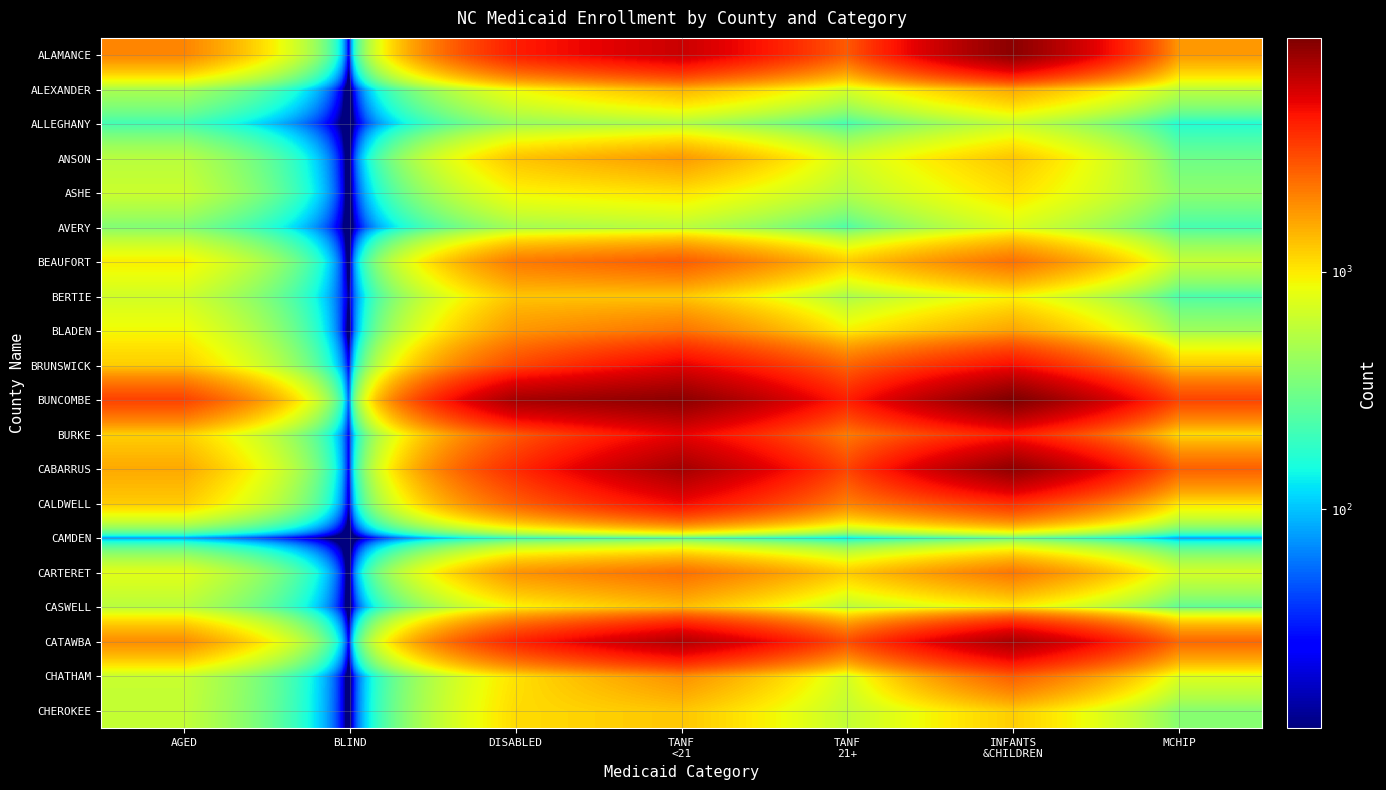

Reading left to right, what are all the values shown in this chart?

ALAMANCE: AGED=2061	BLIND=20	DISABLED=4284	TANF
<21=6230	TANF
21+=2768	INFANTS
&CHILDREN=8951	MCHIP=1797
ALEXANDER: AGED=499	BLIND=0	DISABLED=890	TANF
<21=1484	TANF
21+=712	INFANTS
&CHILDREN=1600	MCHIP=585
ALLEGHANY: AGED=214	BLIND=0	DISABLED=420	TANF
<21=510	TANF
21+=219	INFANTS
&CHILDREN=606	MCHIP=163
ANSON: AGED=556	BLIND=0	DISABLED=1308	TANF
<21=1771	TANF
21+=688	INFANTS
&CHILDREN=1297	MCHIP=302
ASHE: AGED=643	BLIND=0	DISABLED=917	TANF
<21=1055	TANF
21+=539	INFANTS
&CHILDREN=1073	MCHIP=390
AVERY: AGED=358	BLIND=0	DISABLED=470	TANF
<21=566	TANF
21+=235	INFANTS
&CHILDREN=723	MCHIP=219
BEAUFORT: AGED=966	BLIND=0	DISABLED=2211	TANF
<21=2743	TANF
21+=1238	INFANTS
&CHILDREN=2364	MCHIP=613
BERTIE: AGED=670	BLIND=12	DISABLED=1299	TANF
<21=1270	TANF
21+=493	INFANTS
&CHILDREN=925	MCHIP=230
BLADEN: AGED=900	BLIND=0	DISABLED=1804	TANF
<21=2324	TANF
21+=951	INFANTS
&CHILDREN=1640	MCHIP=452
BRUNSWICK: AGED=1225	BLIND=24	DISABLED=3137	TANF
<21=5277	TANF
21+=2566	INFANTS
&CHILDREN=4738	MCHIP=1253
BUNCOMBE: AGED=3311	BLIND=45	DISABLED=7677	TANF
<21=8919	TANF
21+=4239	INFANTS
&CHILDREN=9676	MCHIP=3255
BURKE: AGED=1203	BLIND=25	DISABLED=2782	TANF
<21=5241	TANF
21+=2202	INFANTS
&CHILDREN=4281	MCHIP=1113
CABARRUS: AGED=1588	BLIND=22	DISABLED=3850	TANF
<21=7751	TANF
21+=3252	INFANTS
&CHILDREN=8718	MCHIP=2656
CALDWELL: AGED=1240	BLIND=15	DISABLED=2646	TANF
<21=4929	TANF
21+=2113	INFANTS
&CHILDREN=3795	MCHIP=1056
CAMDEN: AGED=75	BLIND=0	DISABLED=184	TANF
<21=230	TANF
21+=117	INFANTS
&CHILDREN=269	MCHIP=80
CARTERET: AGED=777	BLIND=0	DISABLED=1844	TANF
<21=2408	TANF
21+=1244	INFANTS
&CHILDREN=2269	MCHIP=690
CASWELL: AGED=557	BLIND=0	DISABLED=909	TANF
<21=1361	TANF
21+=560	INFANTS
&CHILDREN=958	MCHIP=270
CATAWBA: AGED=1939	BLIND=22	DISABLED=4086	TANF
<21=7126	TANF
21+=3052	INFANTS
&CHILDREN=7533	MCHIP=2515
CHATHAM: AGED=628	BLIND=0	DISABLED=1054	TANF
<21=1883	TANF
21+=687	INFANTS
&CHILDREN=2707	MCHIP=752
CHEROKEE: AGED=609	BLIND=0	DISABLED=1105	TANF
<21=1292	TANF
21+=604	INFANTS
&CHILDREN=1224	MCHIP=375